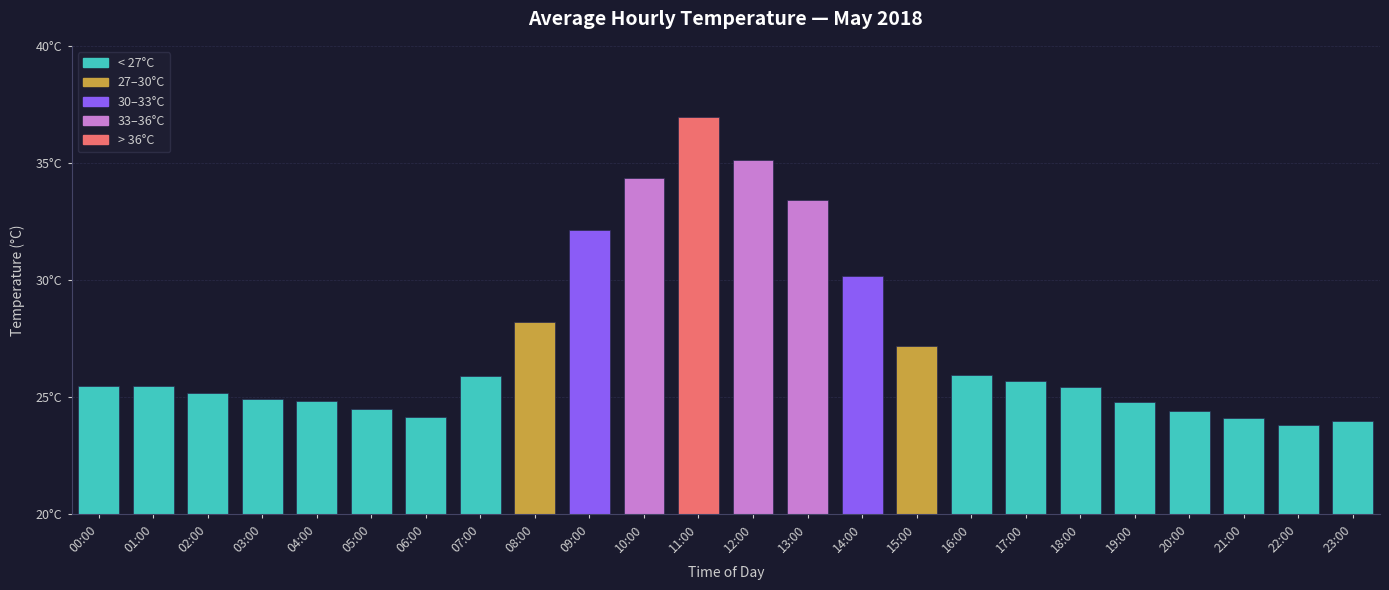

Reading right to left, extract all data points from this chart.

24.0	23.8	24.1	24.4	24.8	25.4	25.7	26.0	27.2	30.2	33.4	35.1	37.0	34.4	32.1	28.2	25.9	24.2	24.5	24.8	24.9	25.2	25.5	25.5